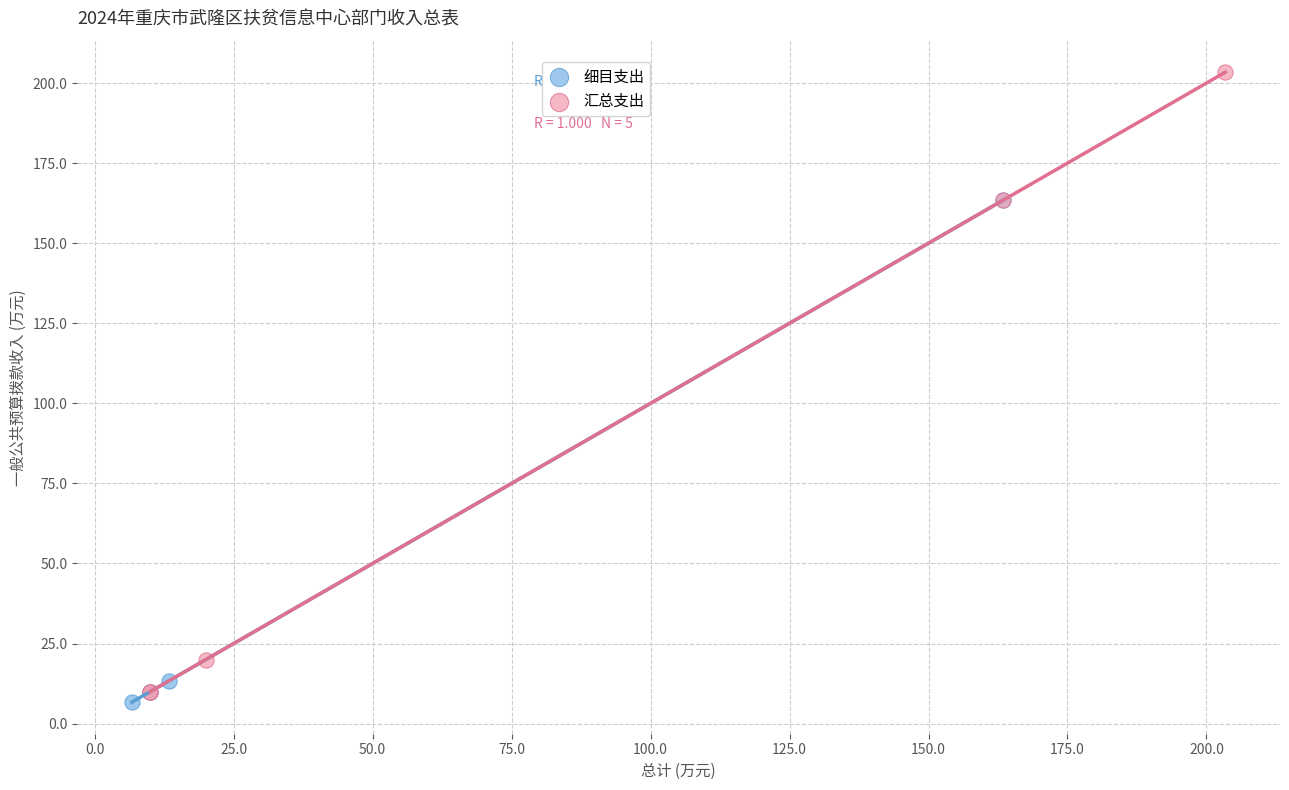

What are all the series names shown in the legend?

细目支出, 汇总支出